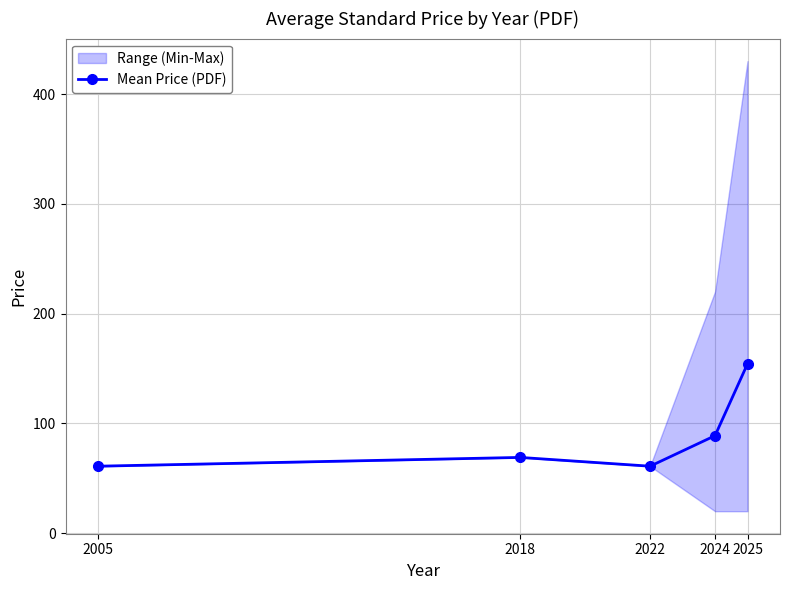

List the labels in order of value, smallest first.

2005, 2022, 2018, 2024, 2025